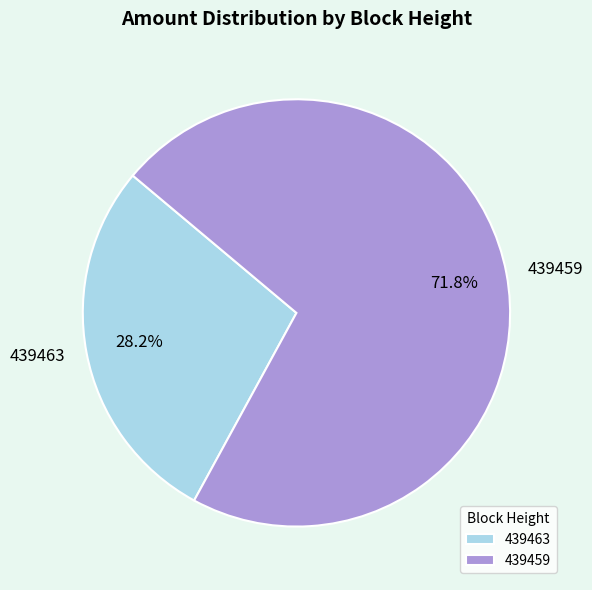

Which slice is the largest?

439459